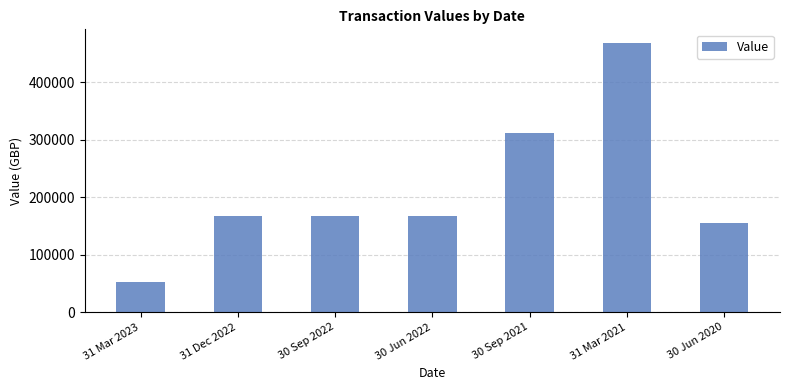

Where does the data first go above 167961?

30 Sep 2022